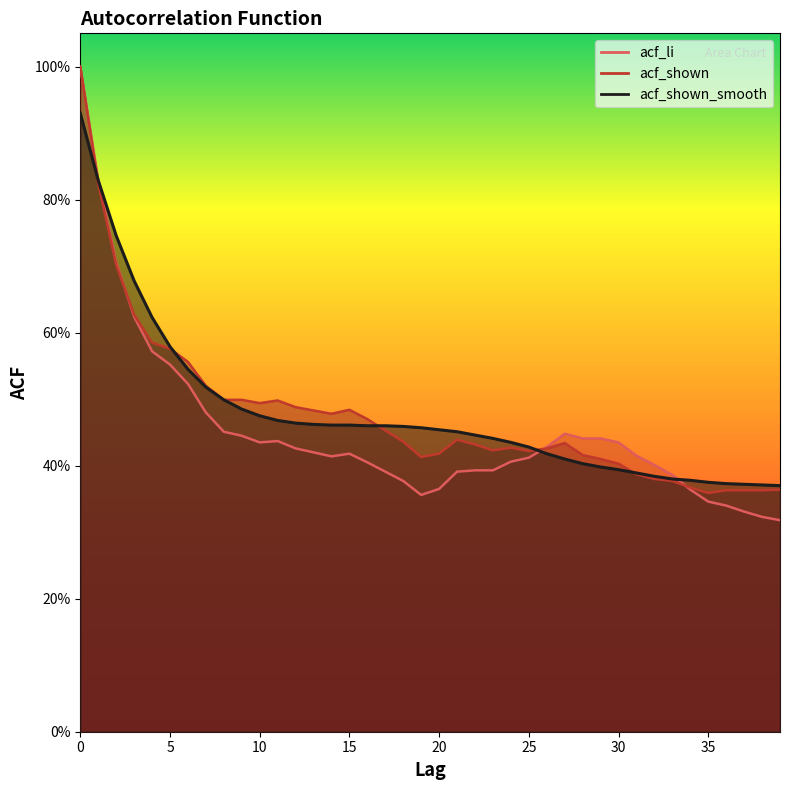

Reading left to right, transcribe all the data shown in this chart.

acf_li: 0=1.0	1=0.8	2=0.7	3=0.6	4=0.6	5=0.6	6=0.5	7=0.5	8=0.5	9=0.4	10=0.4	11=0.4	12=0.4	13=0.4	14=0.4	15=0.4	16=0.4	17=0.4	18=0.4	19=0.4	20=0.4	21=0.4	22=0.4	23=0.4	24=0.4	25=0.4	26=0.4	27=0.4	28=0.4	29=0.4	30=0.4	31=0.4	32=0.4	33=0.4	34=0.4	35=0.3	36=0.3	37=0.3	38=0.3	39=0.3
acf_shown: 0=1.0	1=0.8	2=0.7	3=0.6	4=0.6	5=0.6	6=0.6	7=0.5	8=0.5	9=0.5	10=0.5	11=0.5	12=0.5	13=0.5	14=0.5	15=0.5	16=0.5	17=0.5	18=0.4	19=0.4	20=0.4	21=0.4	22=0.4	23=0.4	24=0.4	25=0.4	26=0.4	27=0.4	28=0.4	29=0.4	30=0.4	31=0.4	32=0.4	33=0.4	34=0.4	35=0.4	36=0.4	37=0.4	38=0.4	39=0.4
acf_shown_smooth: 0=0.9	1=0.8	2=0.7	3=0.7	4=0.6	5=0.6	6=0.5	7=0.5	8=0.5	9=0.5	10=0.5	11=0.5	12=0.5	13=0.5	14=0.5	15=0.5	16=0.5	17=0.5	18=0.5	19=0.5	20=0.5	21=0.5	22=0.4	23=0.4	24=0.4	25=0.4	26=0.4	27=0.4	28=0.4	29=0.4	30=0.4	31=0.4	32=0.4	33=0.4	34=0.4	35=0.4	36=0.4	37=0.4	38=0.4	39=0.4